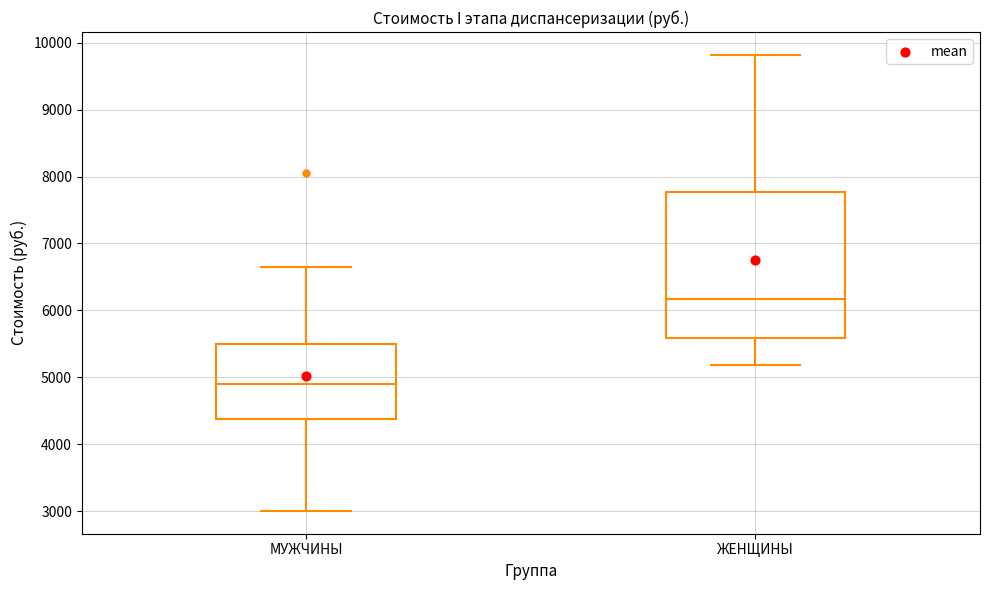

Comparing the boxes themselves (not the whiskers), which one is the tallest?

ЖЕНЩИНЫ